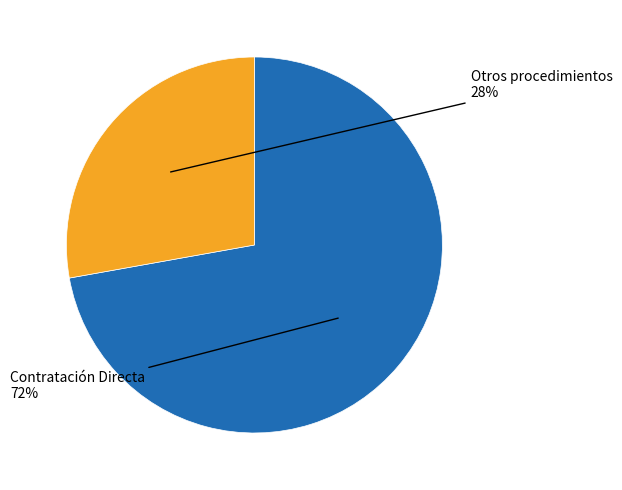

Is there any slice that represents more than half of the pie?

Yes